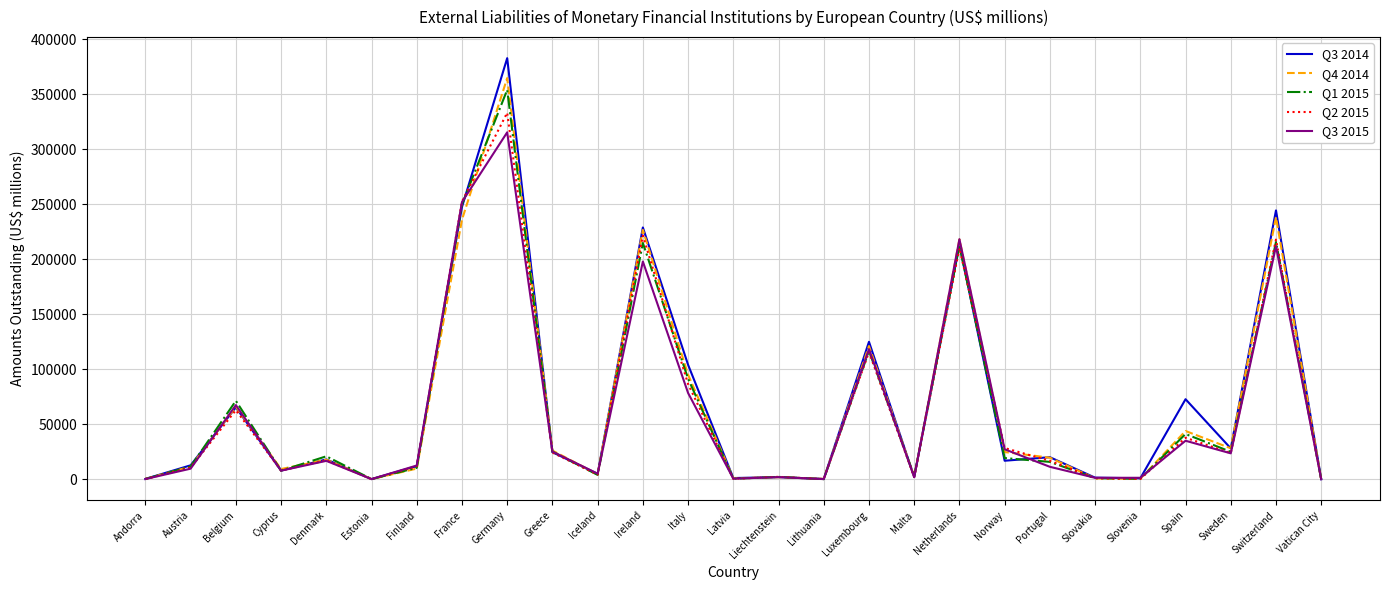

Is it true that Q3 2014 equals 111241 at Belgium?

False